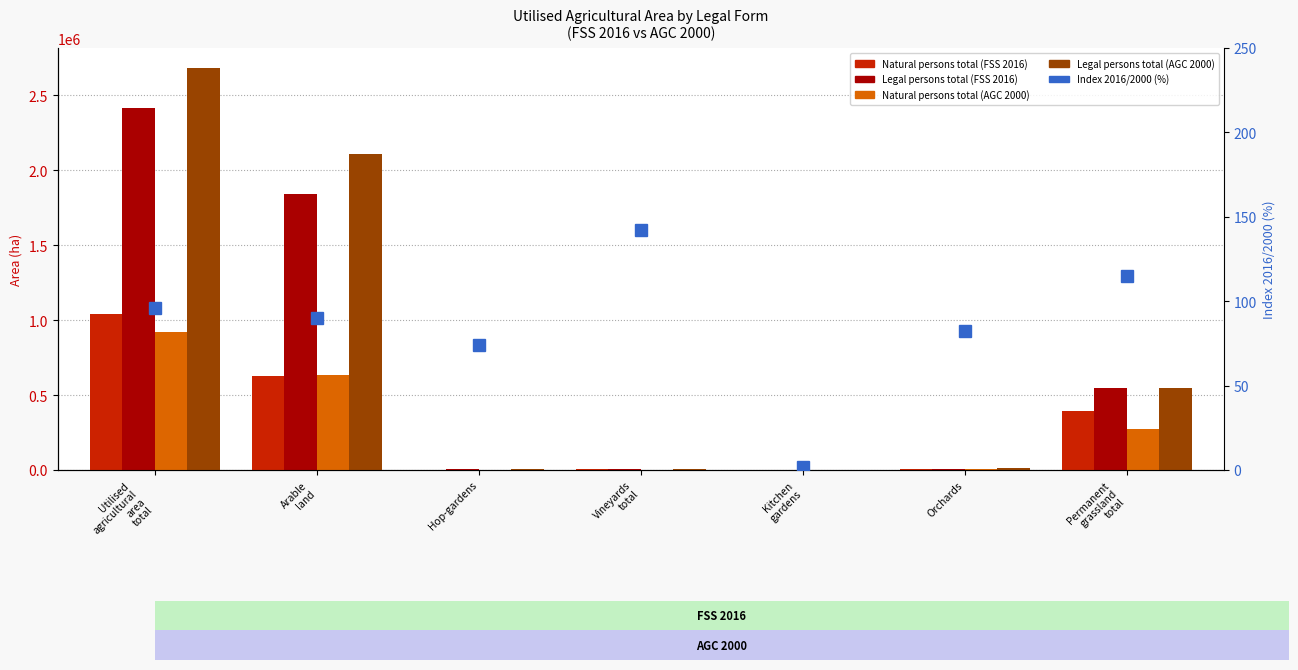

At Orchards, list the series in order from smallest to largest.

Index 2016/2000 (%), Natural persons total (AGC 2000), Natural persons total (FSS 2016), Legal persons total (FSS 2016), Legal persons total (AGC 2000)